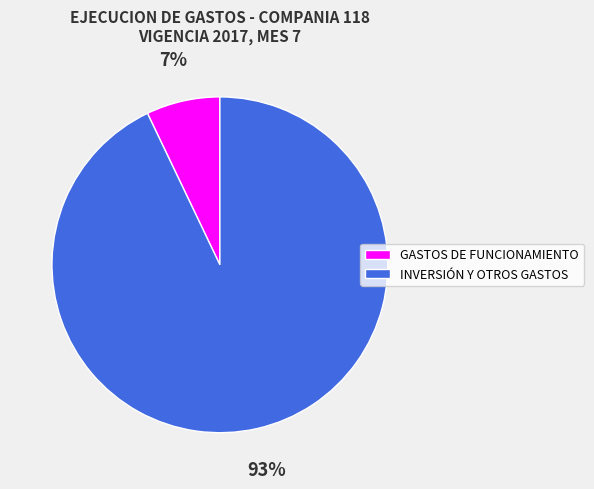

What is the smallest slice in the pie chart?

GASTOS DE FUNCIONAMIENTO